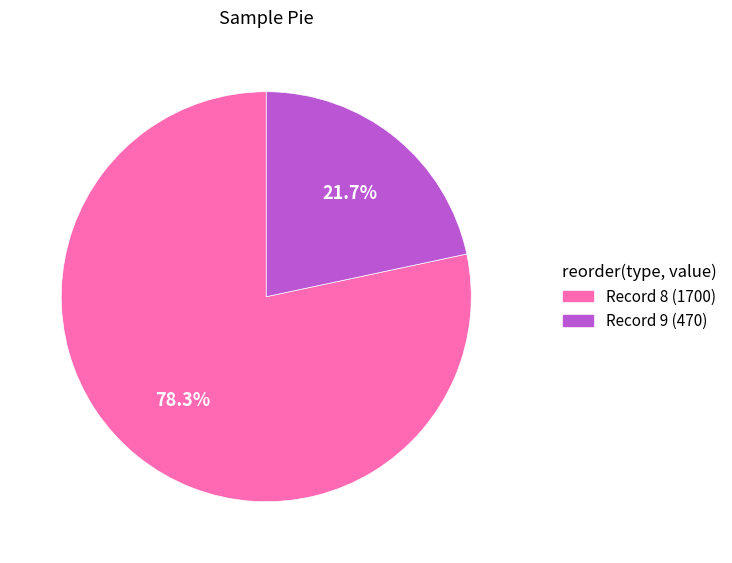

Is there a majority slice in this chart?

Yes